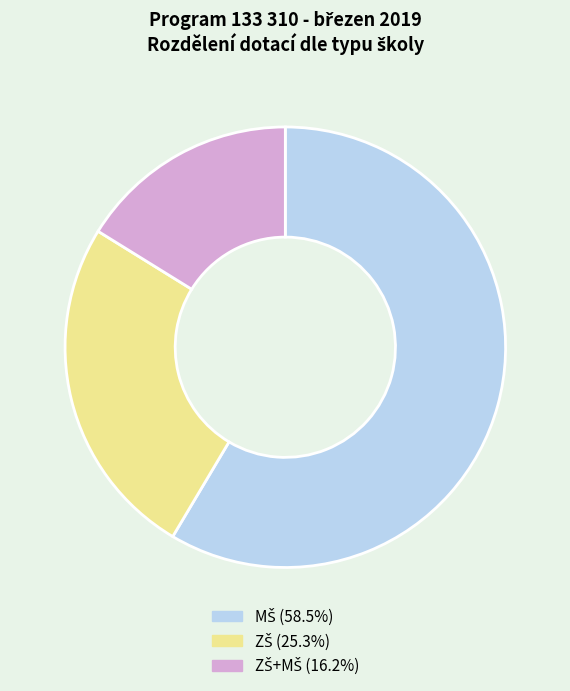

Is there any slice that represents more than half of the pie?

Yes